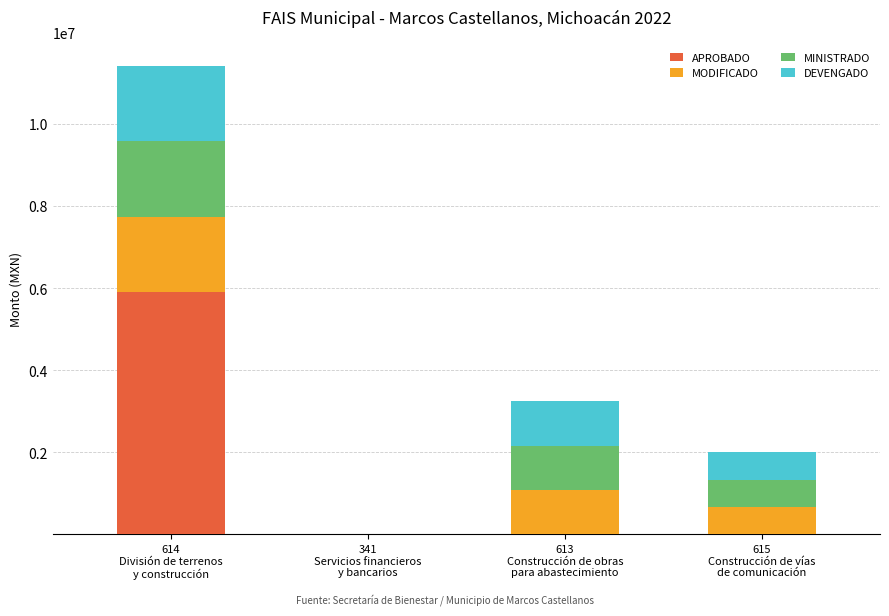

What is the maximum value for APROBADO?

5907911.0